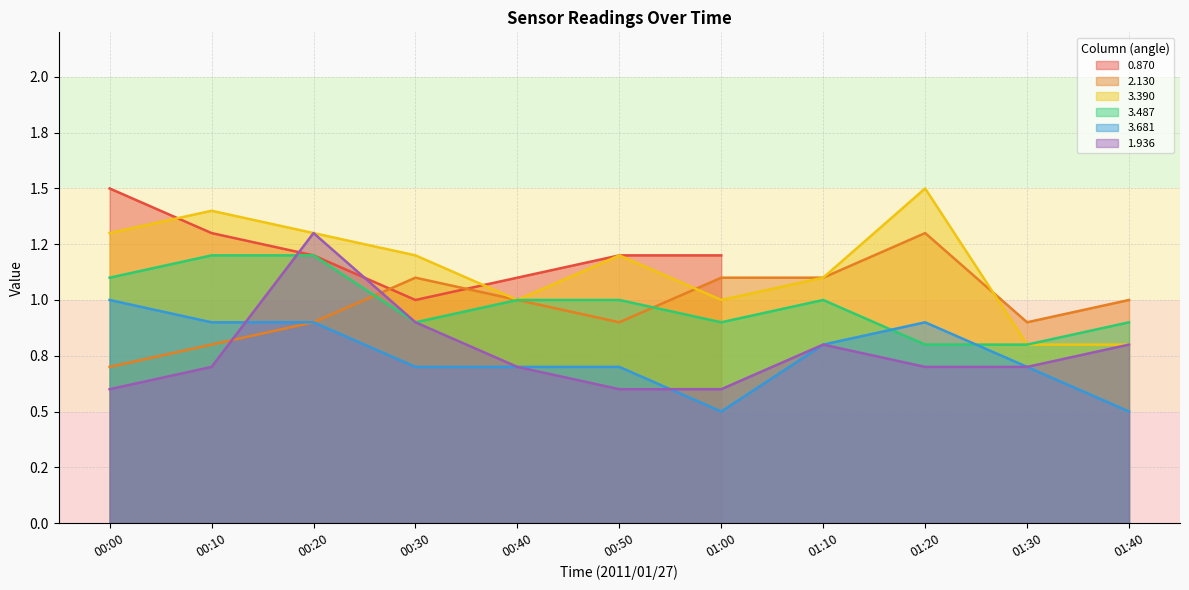

How many lines are shown in the chart?

6